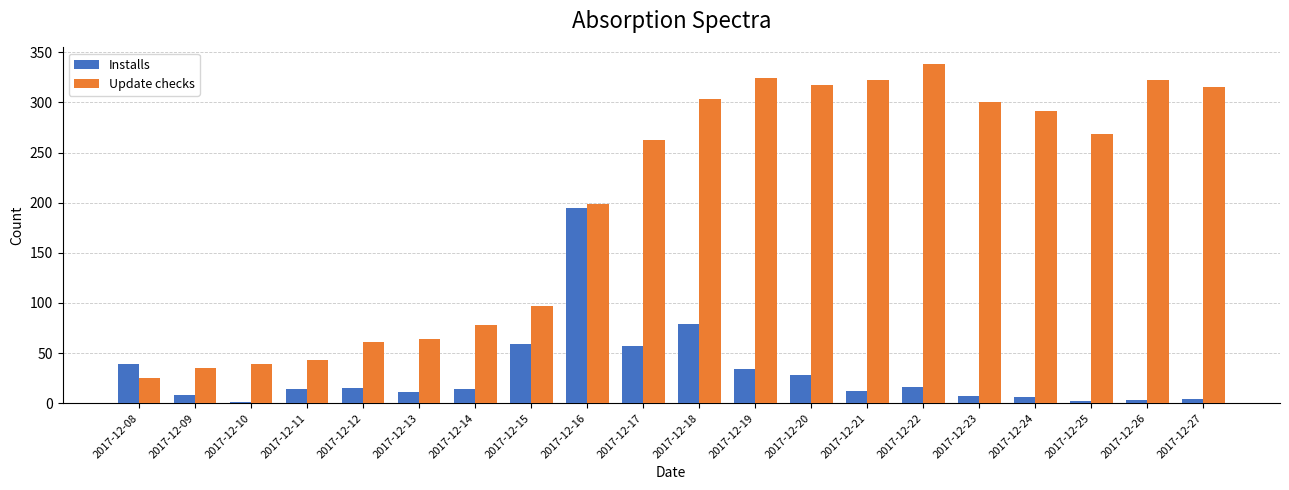

Is it true that Installs equals 7 at 2017-12-23?

True